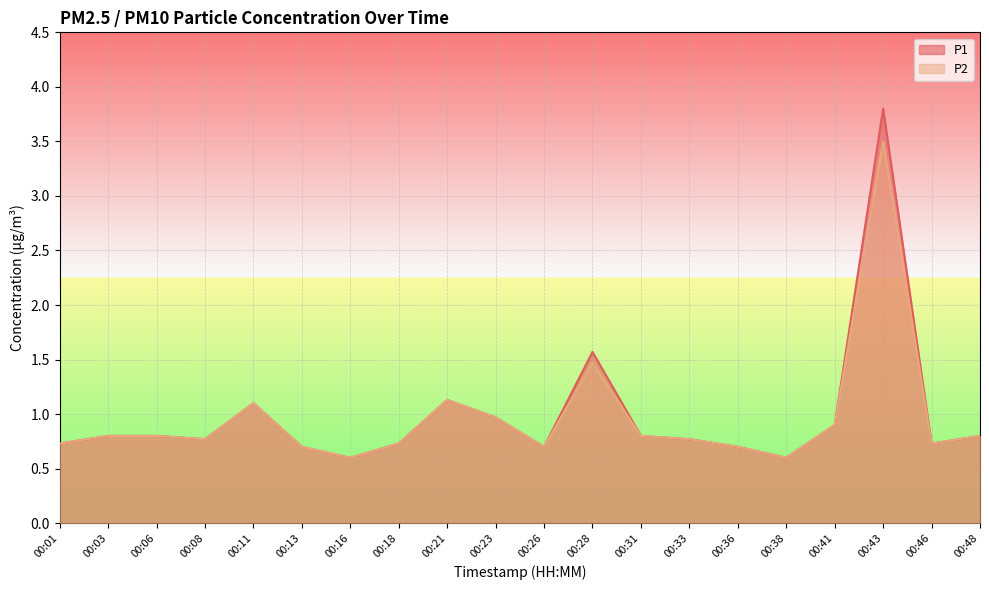

Which series has the largest total across all categories?

P1